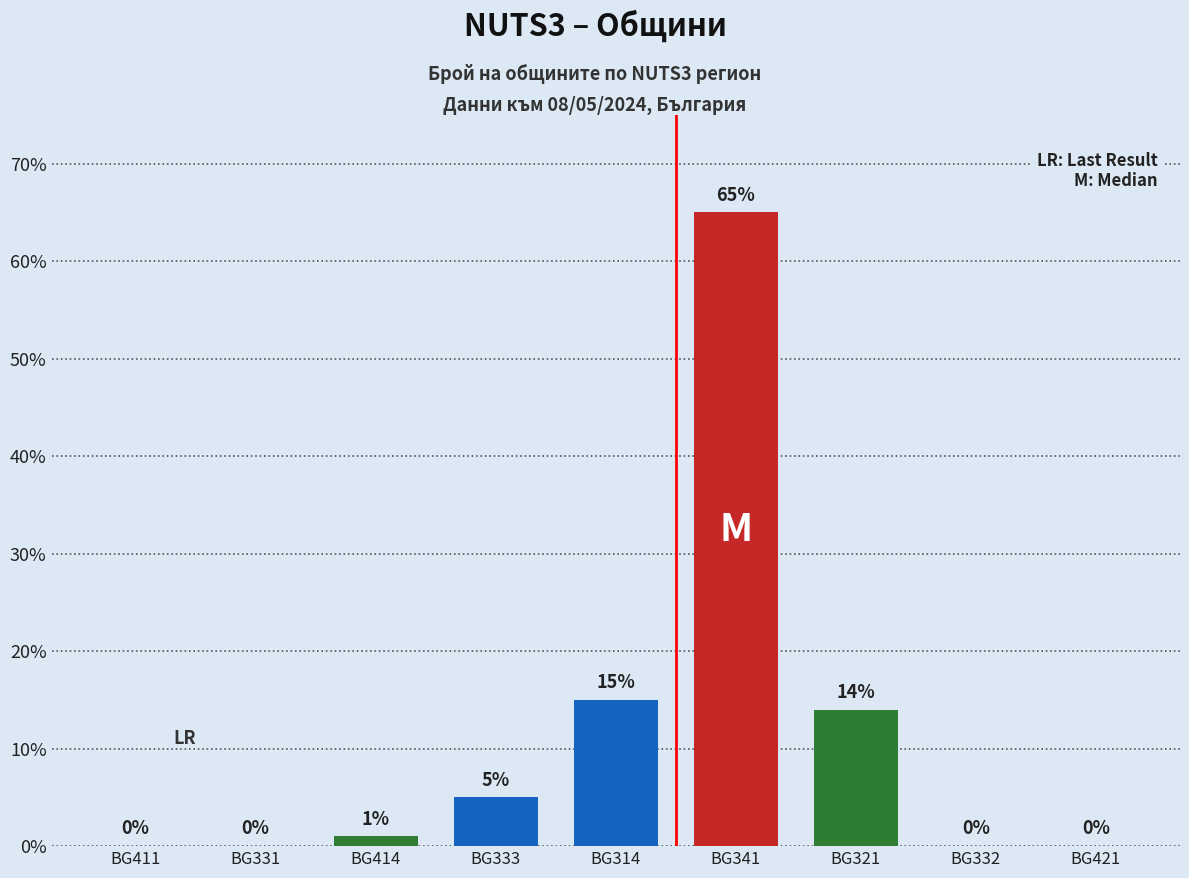

Count the number of categories in the chart.

9